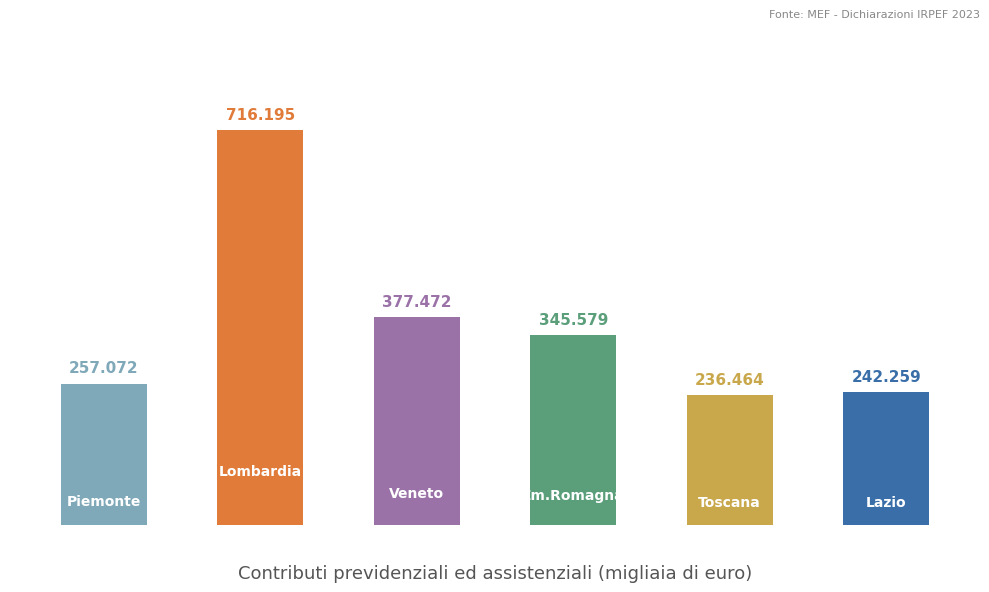

What is the value of the 1st bar from the left?

257072